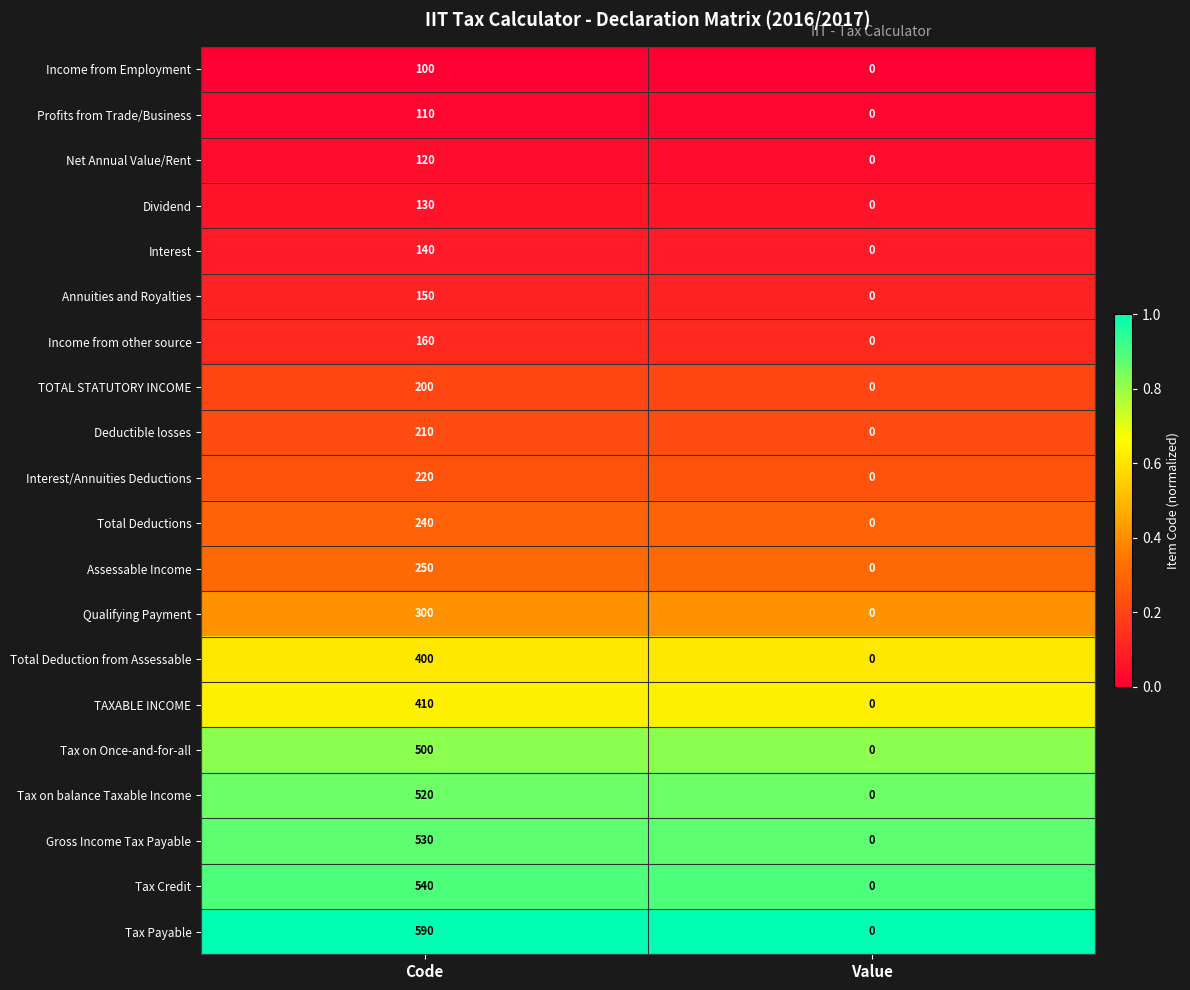

Between Code and Value, which series saw the biggest shift?

Tax Payable